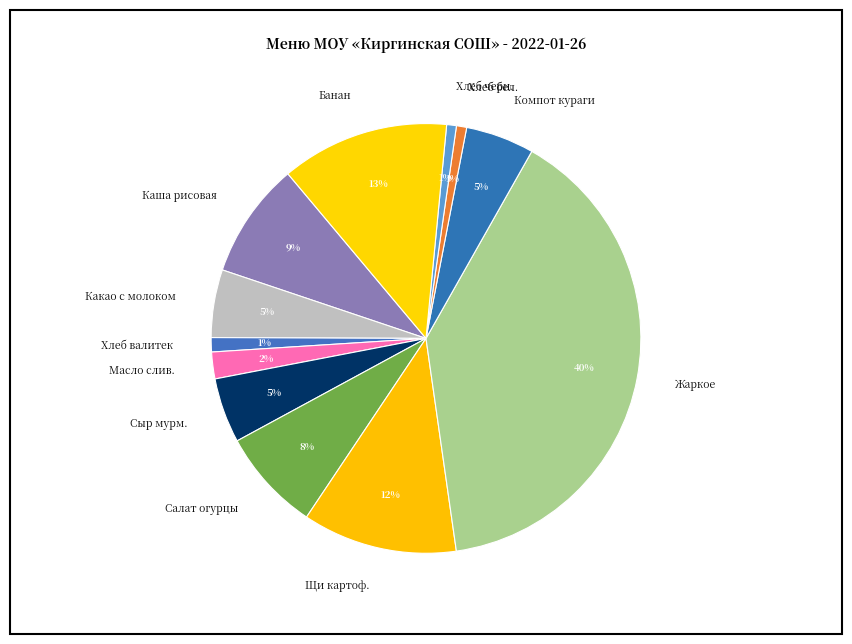

Is it true that Каша рисовая is 1% of the pie?

False